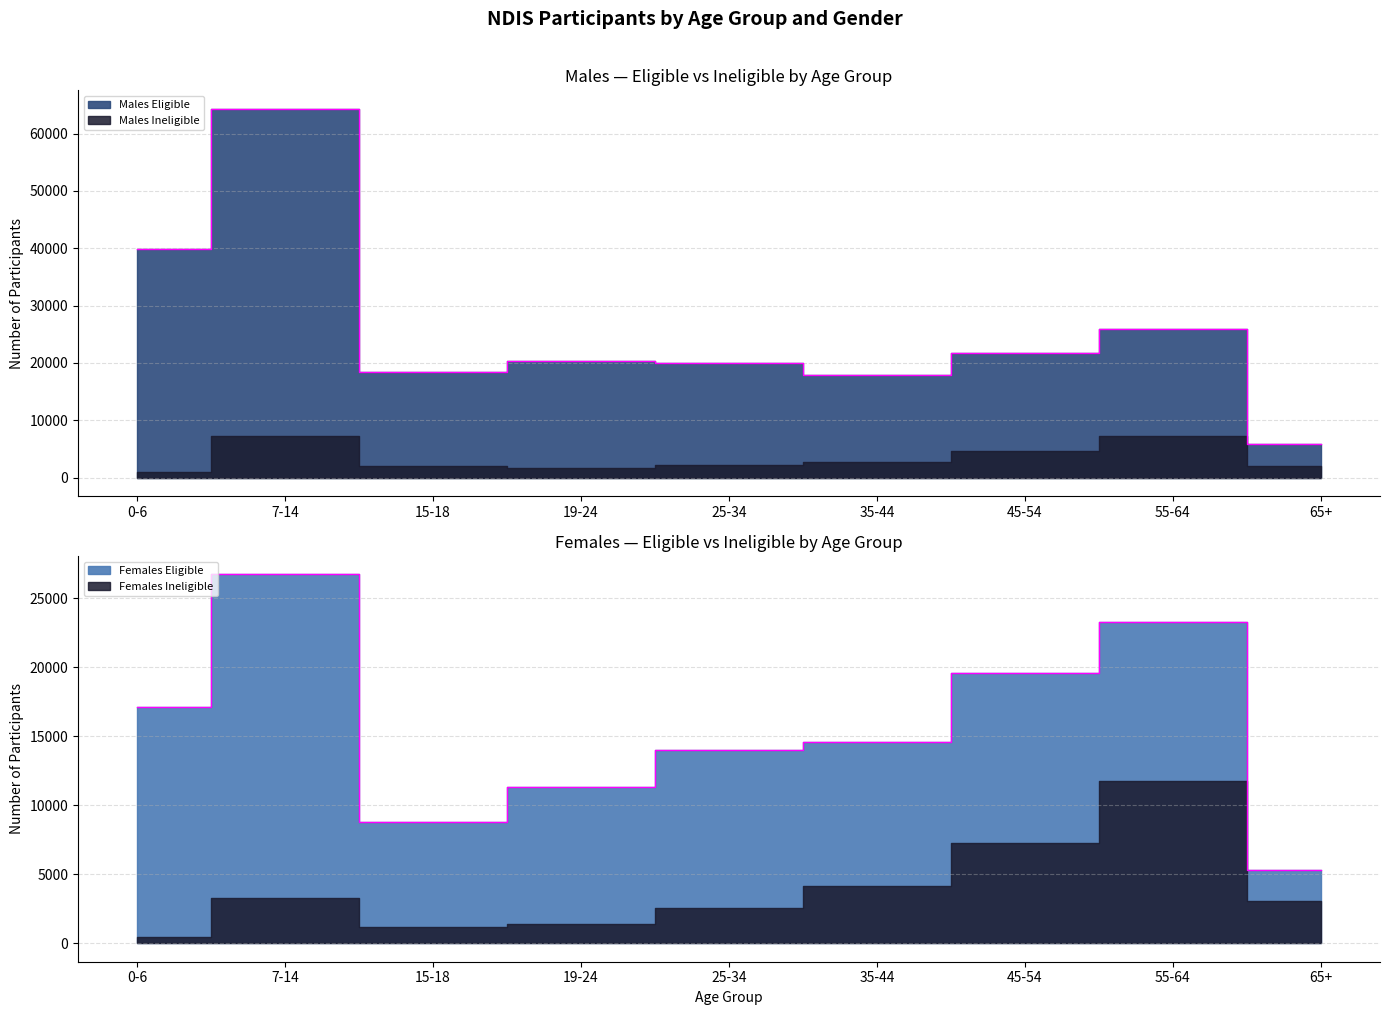

What is the label of the 9th point from the left?

65+